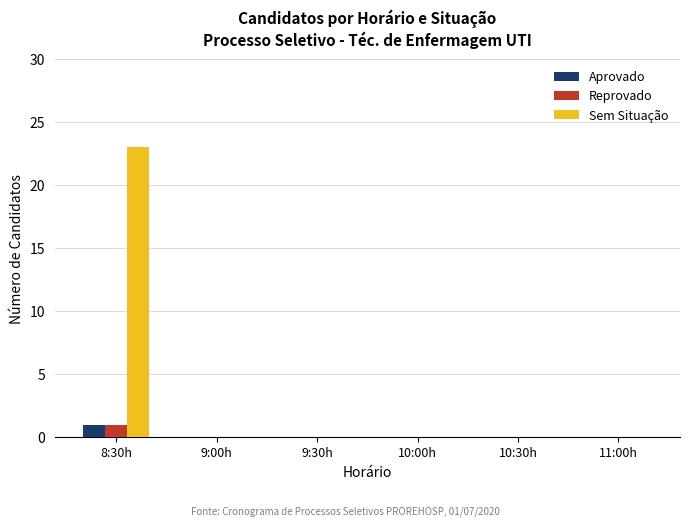

The Sem Situação series shows 8 at 8:30h. True or false?

False